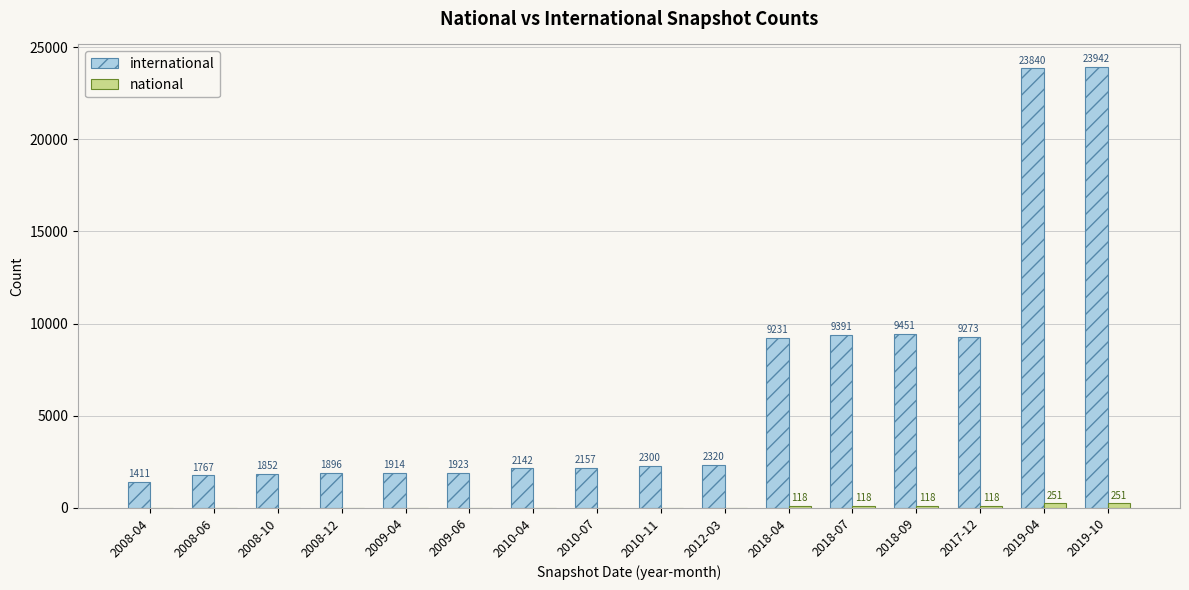

How many groups of bars are there?

16